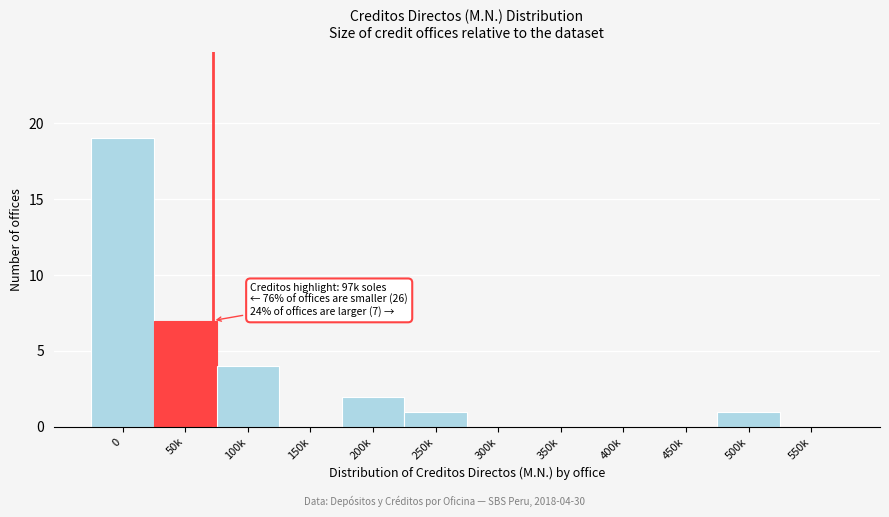

Reading left to right, transcribe all the data shown in this chart.

0=19	50k=7	100k=4	150k=0	200k=2	250k=1	300k=0	350k=0	400k=0	450k=0	500k=1	550k=0